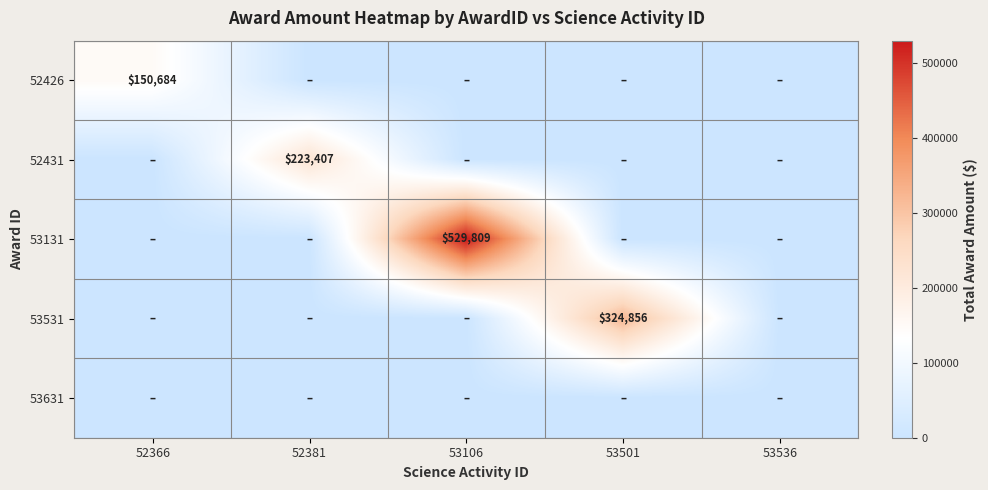

The 52431 series shows 223407 at 52381. True or false?

True